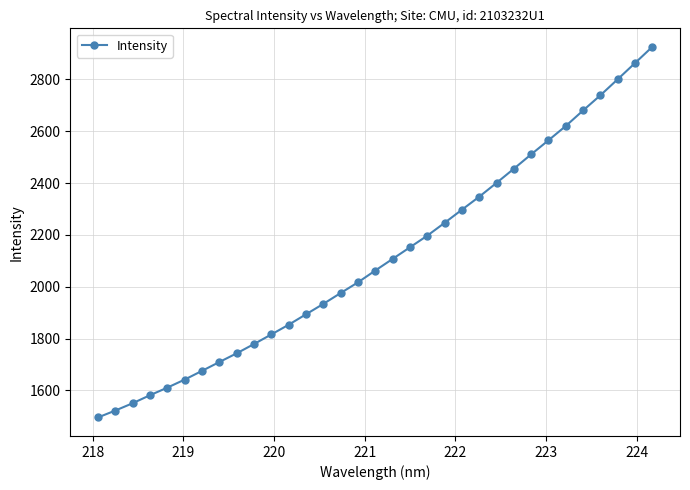

What is the value of the 22nd point from the left?

2297.1